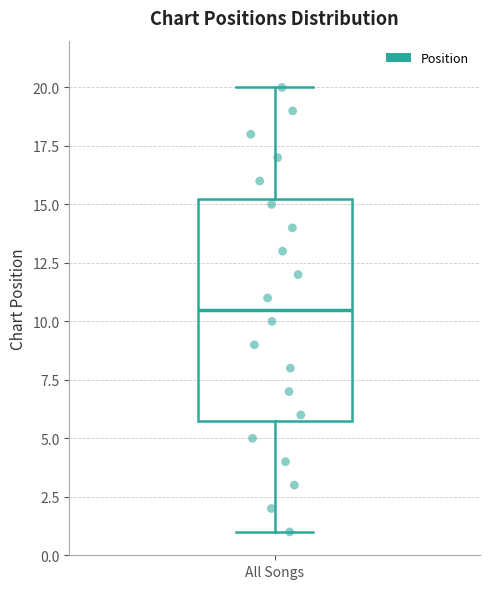

Where does the lower whisker of the box for All Songs end on the y-axis? The values are not printed on the chart, so give them approximately, as read against the axis.

1.0